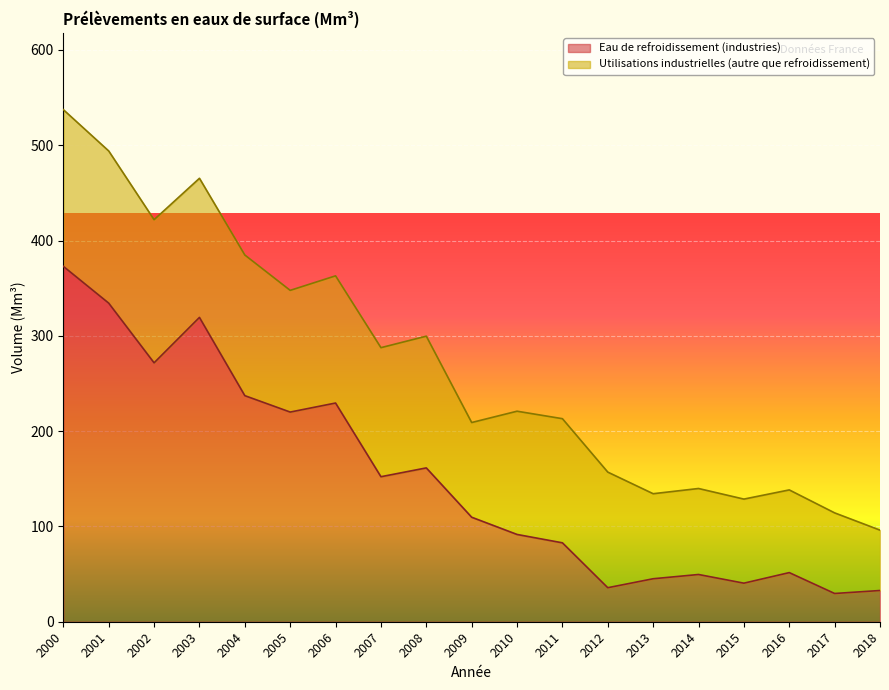

Which label corresponds to the largest value in the chart?

2000